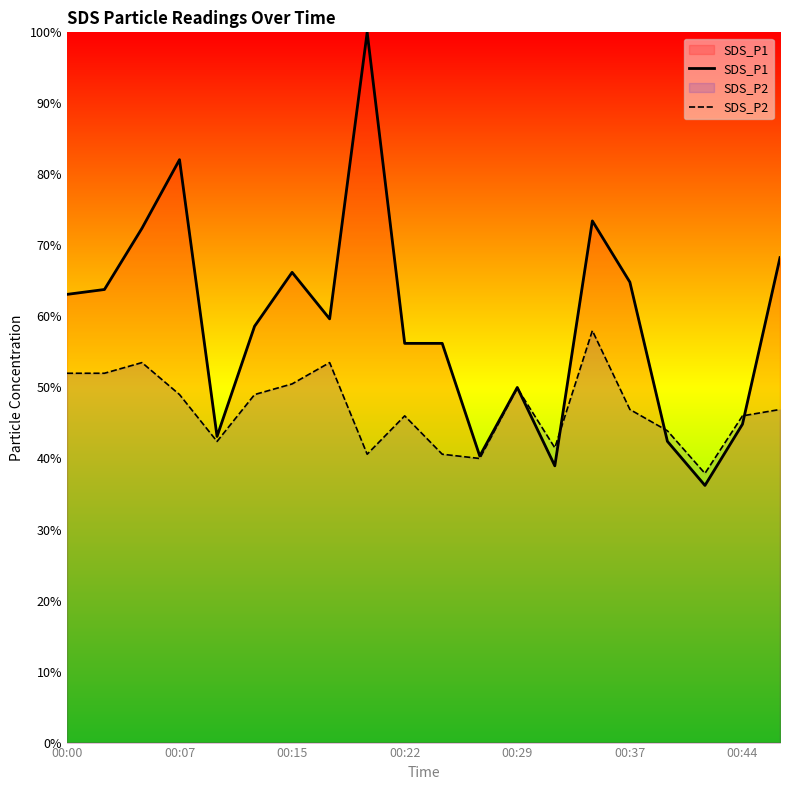

What is the average value of the SDS_P2 series?

47.0